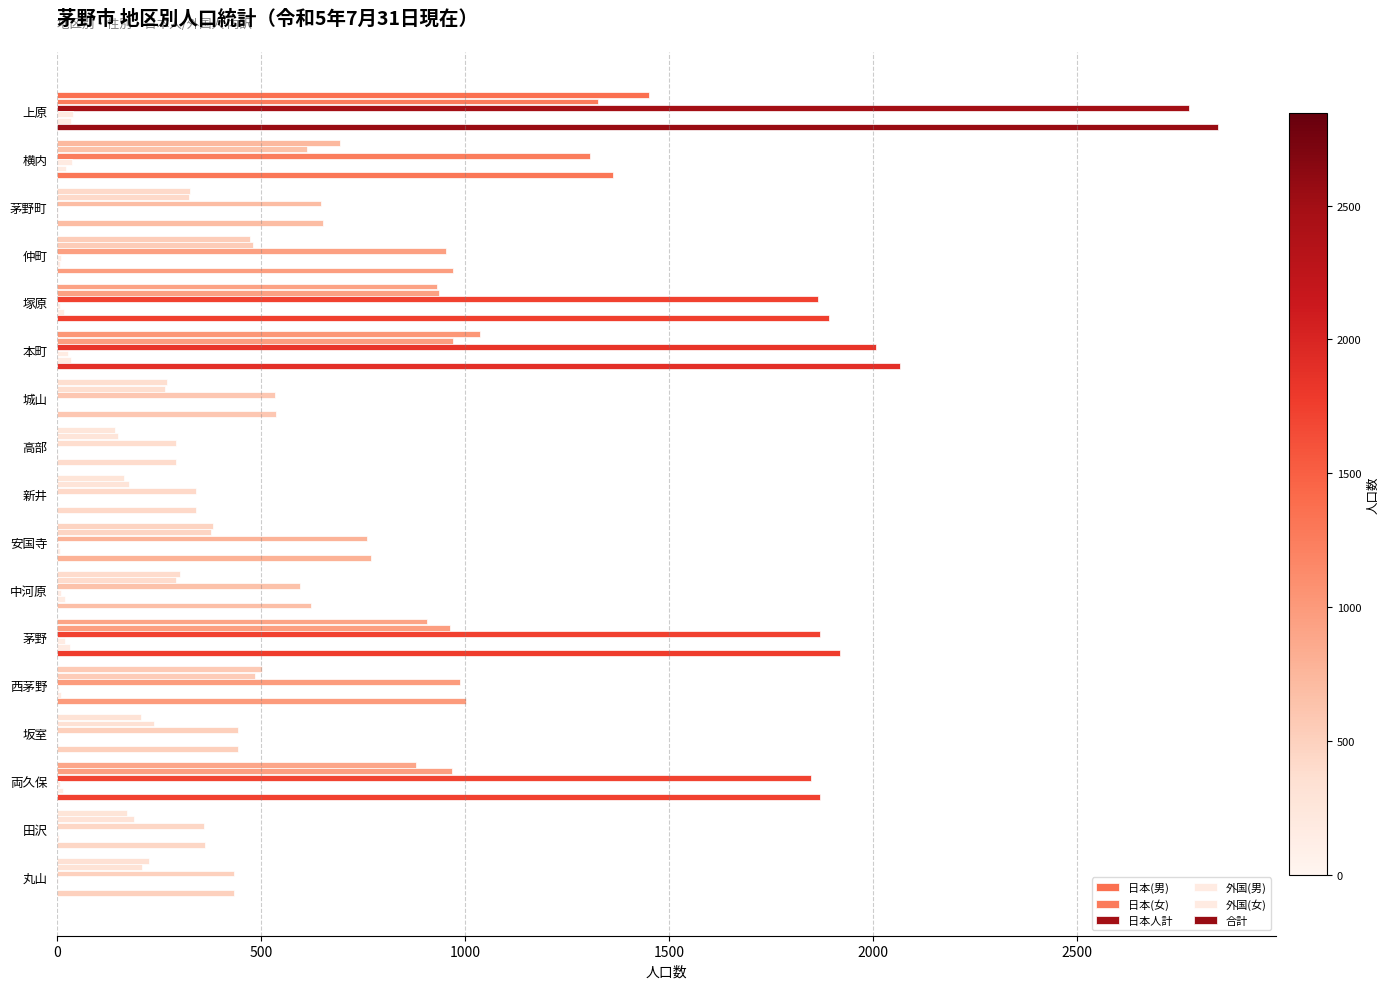

What is the average value of the 日本(男) series?

533